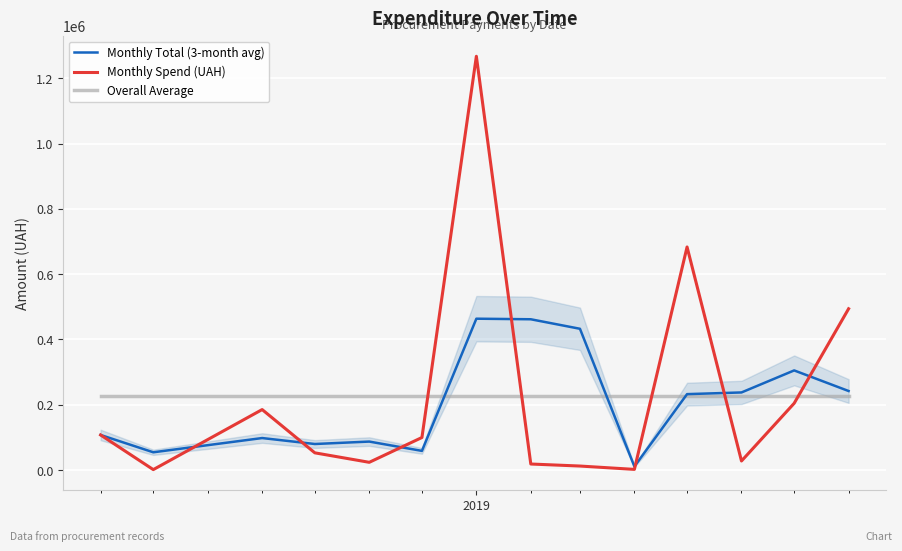

What is the maximum value for Monthly Total (3-month avg)?

463453.8